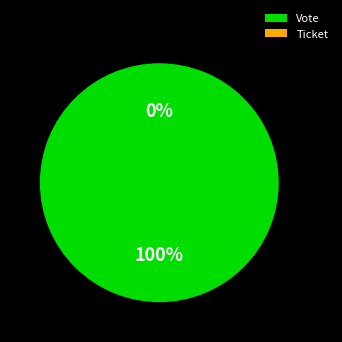

To the nearest percent, what portion does Vote represent?

100%